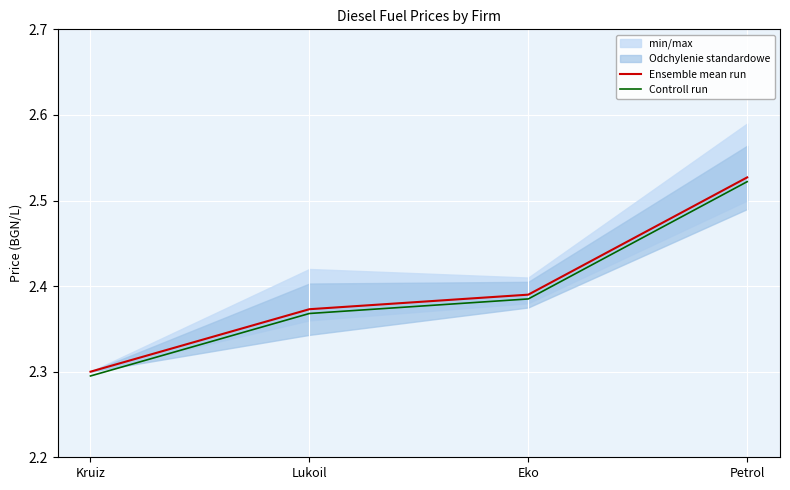

At which category is the sum across all series the highest?

Petrol